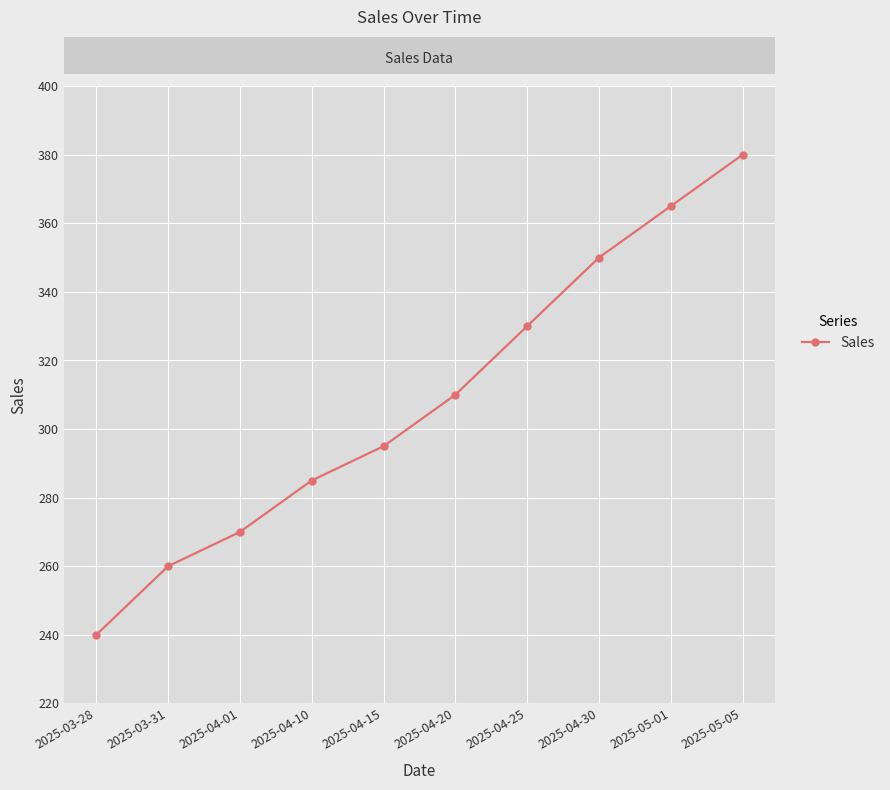

Reading right to left, transcribe all the data shown in this chart.

2025-05-05=380	2025-05-01=365	2025-04-30=350	2025-04-25=330	2025-04-20=310	2025-04-15=295	2025-04-10=285	2025-04-01=270	2025-03-31=260	2025-03-28=240